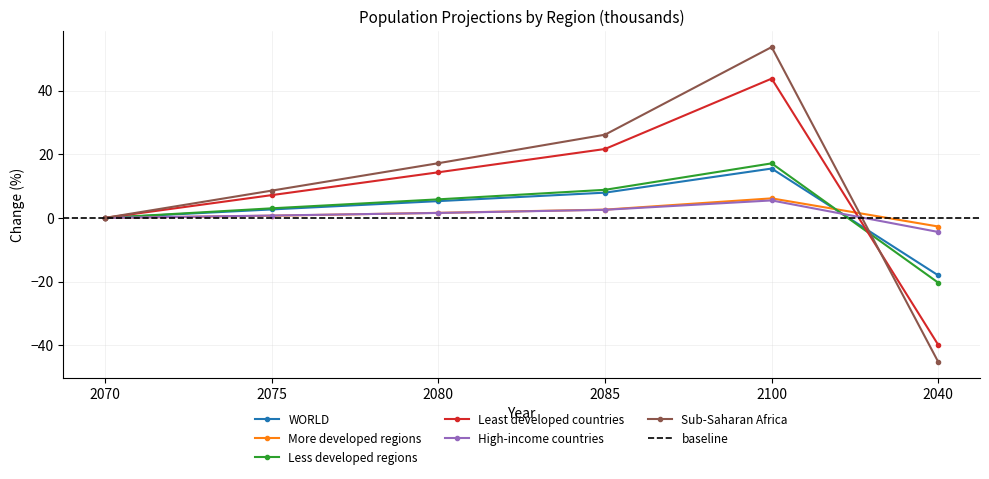

How many negative values does the WORLD series have?

1